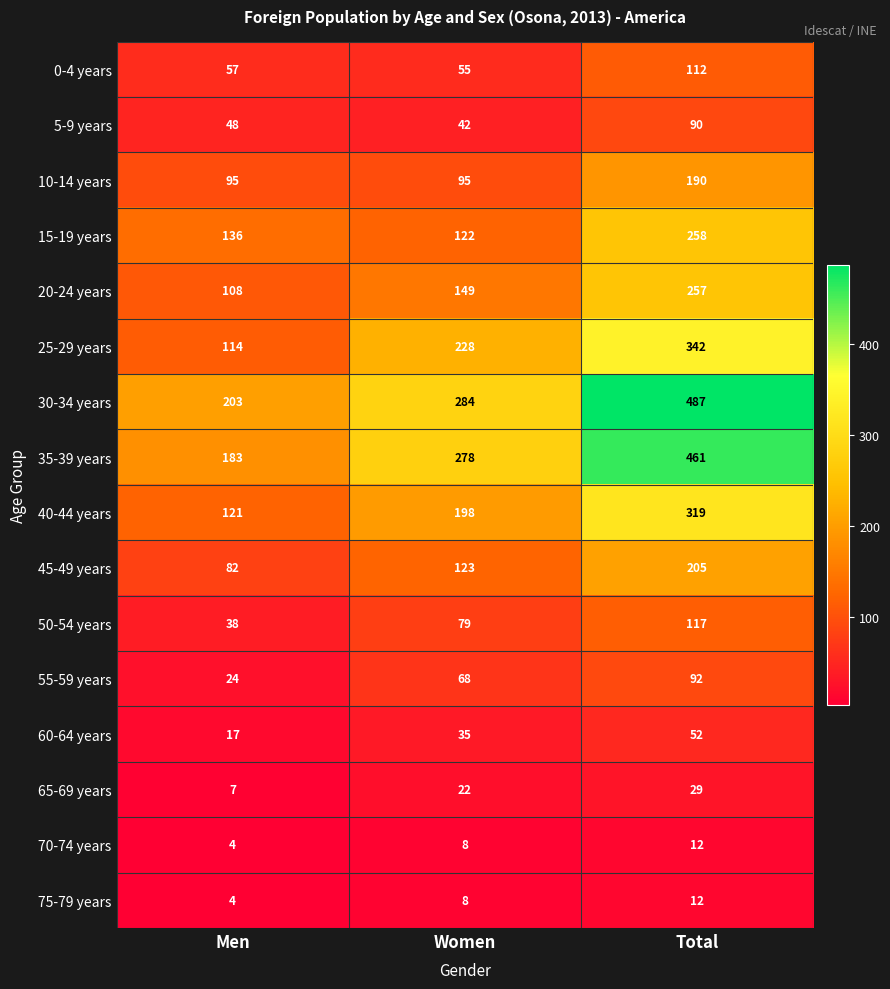

Which category has the lowest value in the 65-69 years series?

Men